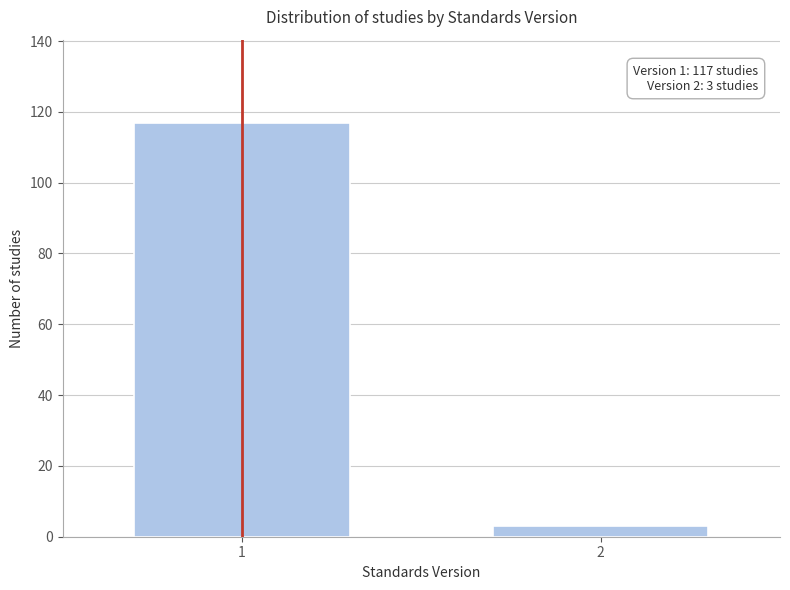

Reading right to left, what are all the values shown in this chart?

3	117